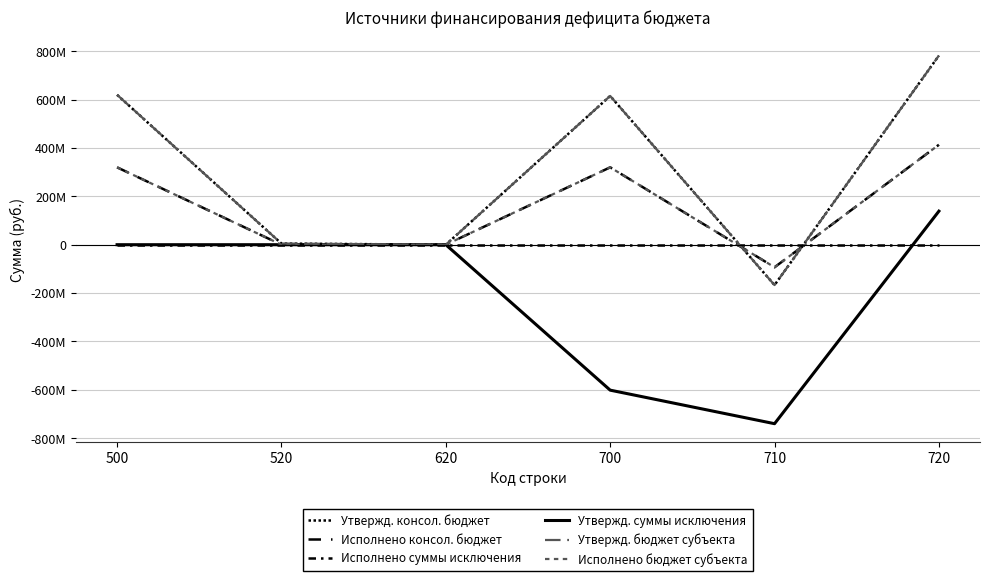

Reading left to right, what are all the values shown in this chart?

Утвержд. консол. бюджет: 620055161.3	4751000.0	0.0	615304161.3	-167025578.0	782329739.3
Исполнено консол. бюджет: 320031794.6	0.0	0.0	320031794.6	-93361078.3	413392873.0
Исполнено суммы исключения: 0.0	0.0	0.0	0.0	0.0	0.0
Утвержд. суммы исключения: 0.0	0.0	0.0	-601682815.7	-740410234.1	138727418.4
Утвержд. бюджет субъекта: 620055161.3	4751000.0	0.0	615304161.3	-167025578.0	782329739.3
Исполнено бюджет субъекта: 320031794.6	0.0	0.0	320031794.6	-93361078.3	413392873.0